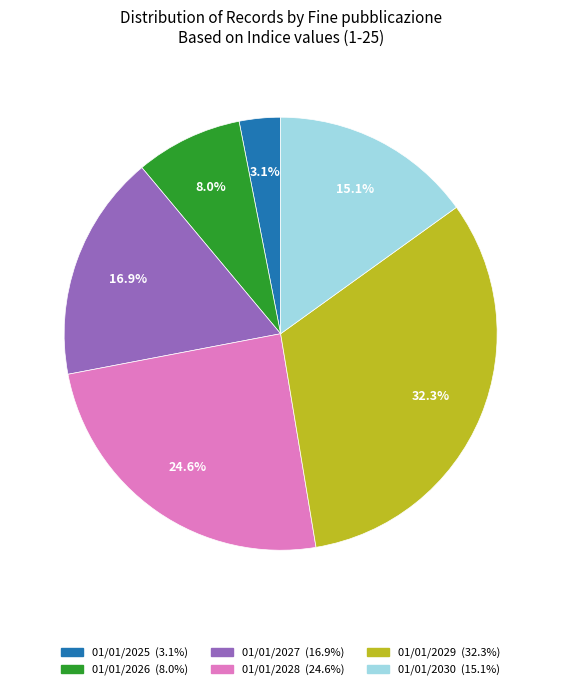

Is there any slice that represents more than half of the pie?

No